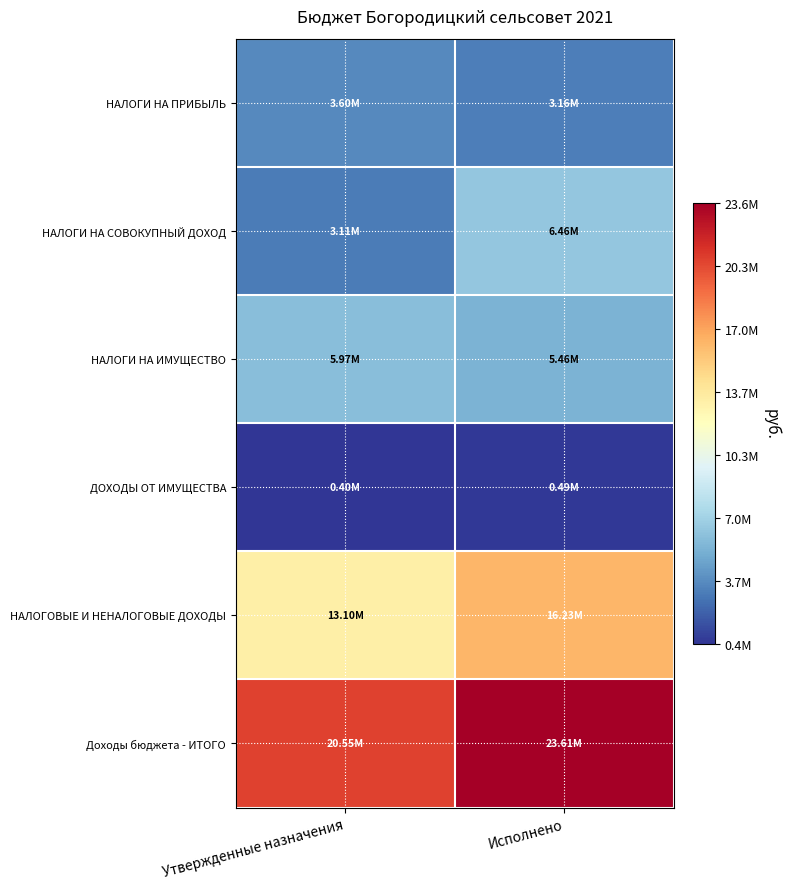

Rank the series by their maximum value, from highest to lowest.

Доходы бюджета - ИТОГО, НАЛОГОВЫЕ И НЕНАЛОГОВЫЕ ДОХОДЫ, НАЛОГИ НА СОВОКУПНЫЙ ДОХОД, НАЛОГИ НА ИМУЩЕСТВО, НАЛОГИ НА ПРИБЫЛЬ, ДОХОДЫ ОТ ИМУЩЕСТВА